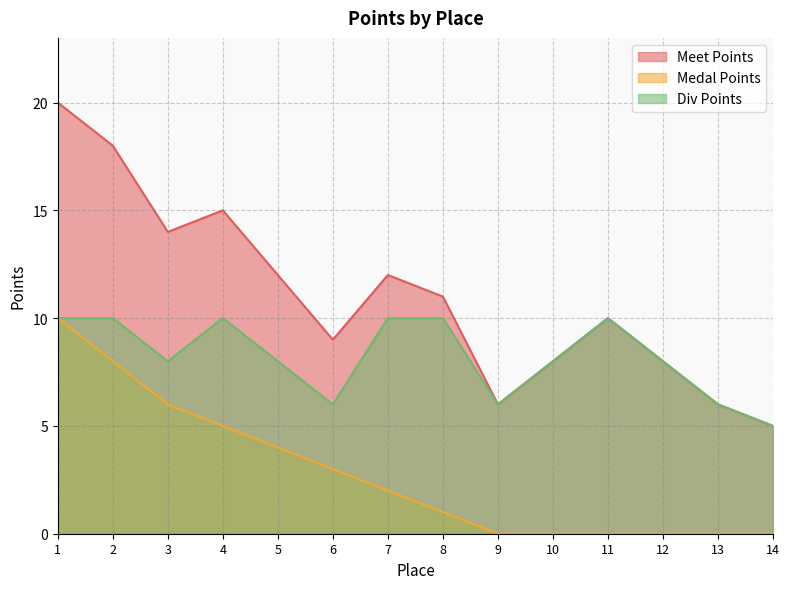

Count the number of data series in this chart.

3